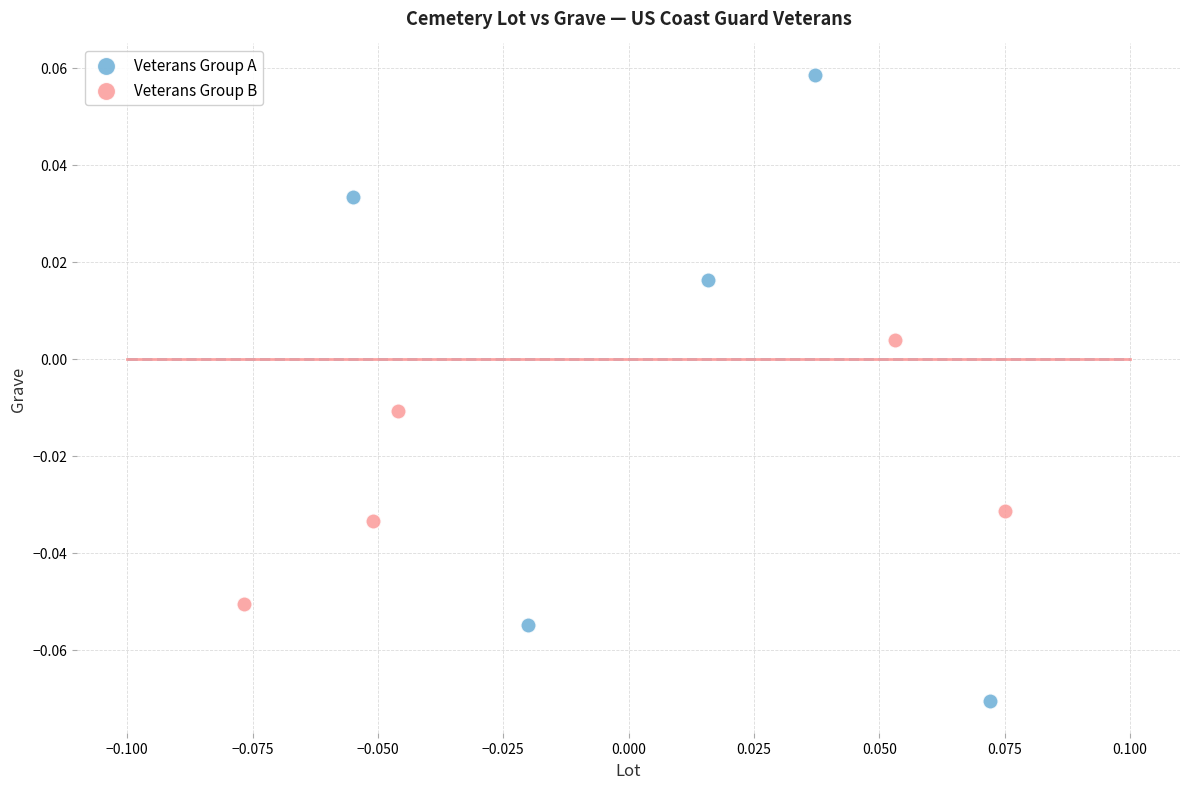

Which series contains the highest Y value?

Veterans Group A